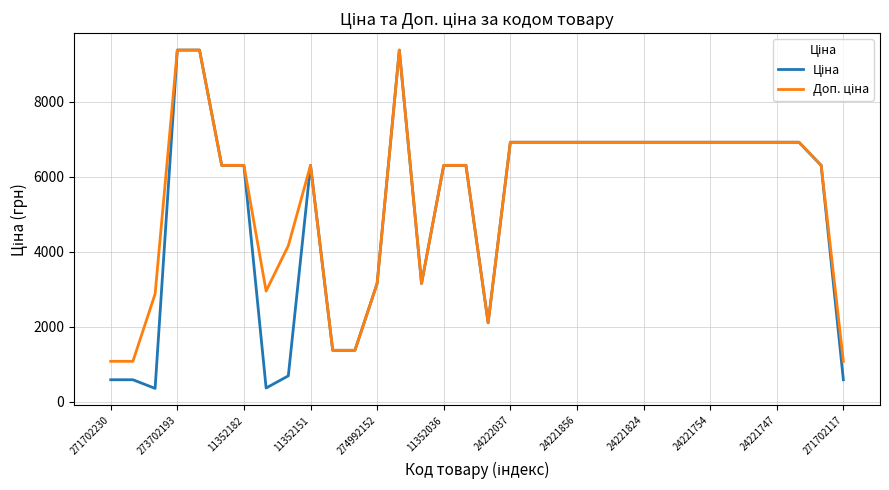

What is the minimum value shown in the chart?

359.9